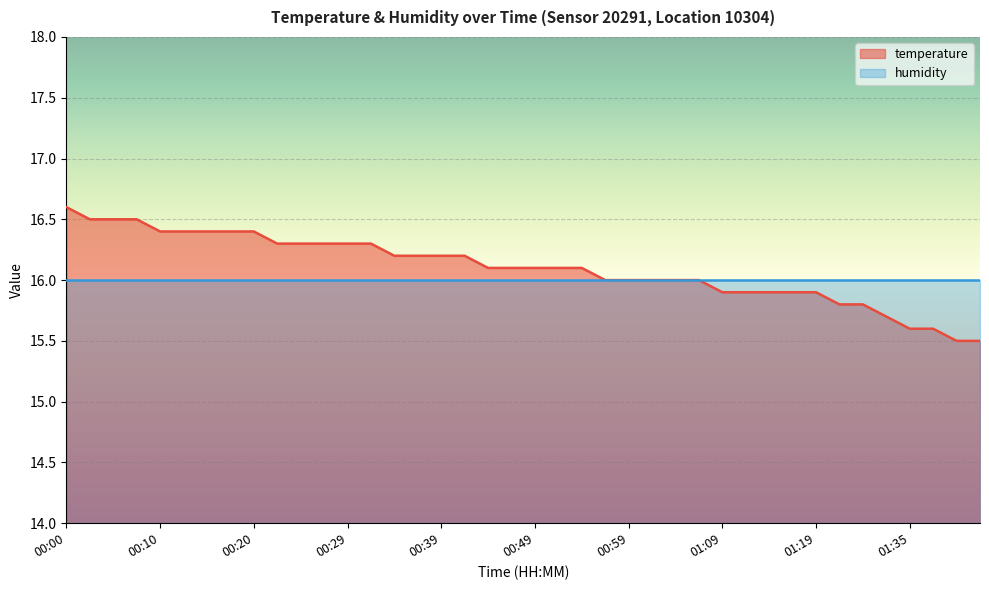

Reading left to right, extract all data points from this chart.

00:00=16.6	00:02=16.5	00:05=16.5	00:07=16.5	00:10=16.4	00:12=16.4	00:15=16.4	00:17=16.4	00:20=16.4	00:22=16.3	00:24=16.3	00:27=16.3	00:29=16.3	00:32=16.3	00:34=16.2	00:37=16.2	00:39=16.2	00:42=16.2	00:44=16.1	00:46=16.1	00:49=16.1	00:51=16.1	00:54=16.1	00:56=16.0	00:59=16.0	01:01=16.0	01:04=16.0	01:06=16.0	01:09=15.9	01:11=15.9	01:14=15.9	01:16=15.9	01:19=15.9	01:21=15.8	01:27=15.8	01:33=15.7	01:35=15.6	01:38=15.6	01:44=15.5	01:47=15.5